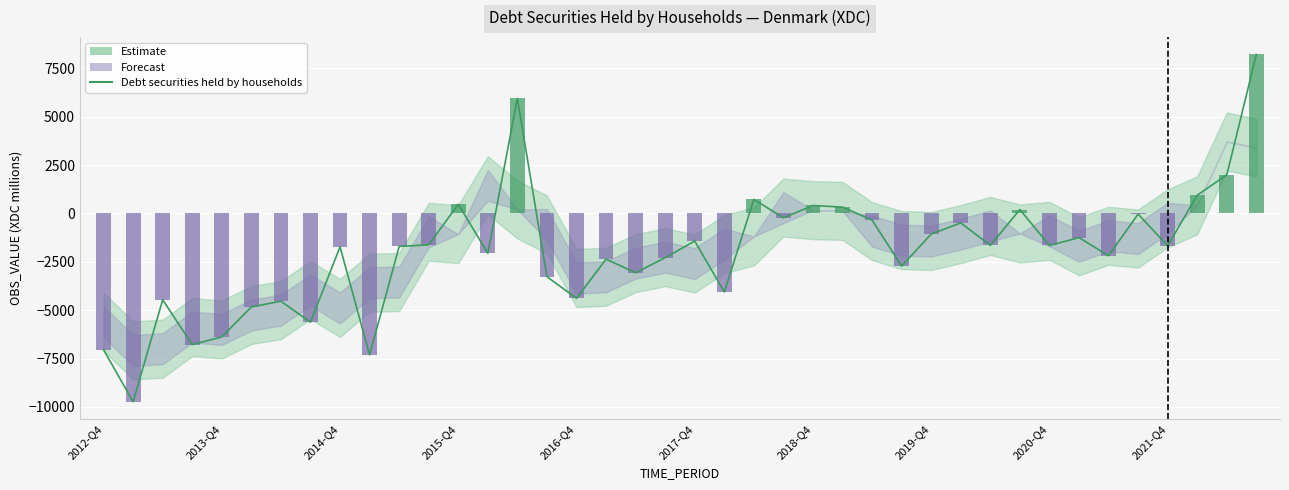

The value at 2015-Q4 is 635. True or false?

False